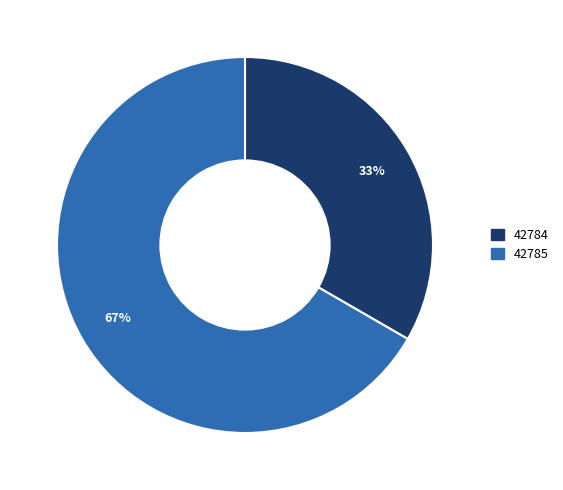

The 42784 slice represents 27% of the pie. True or false?

False